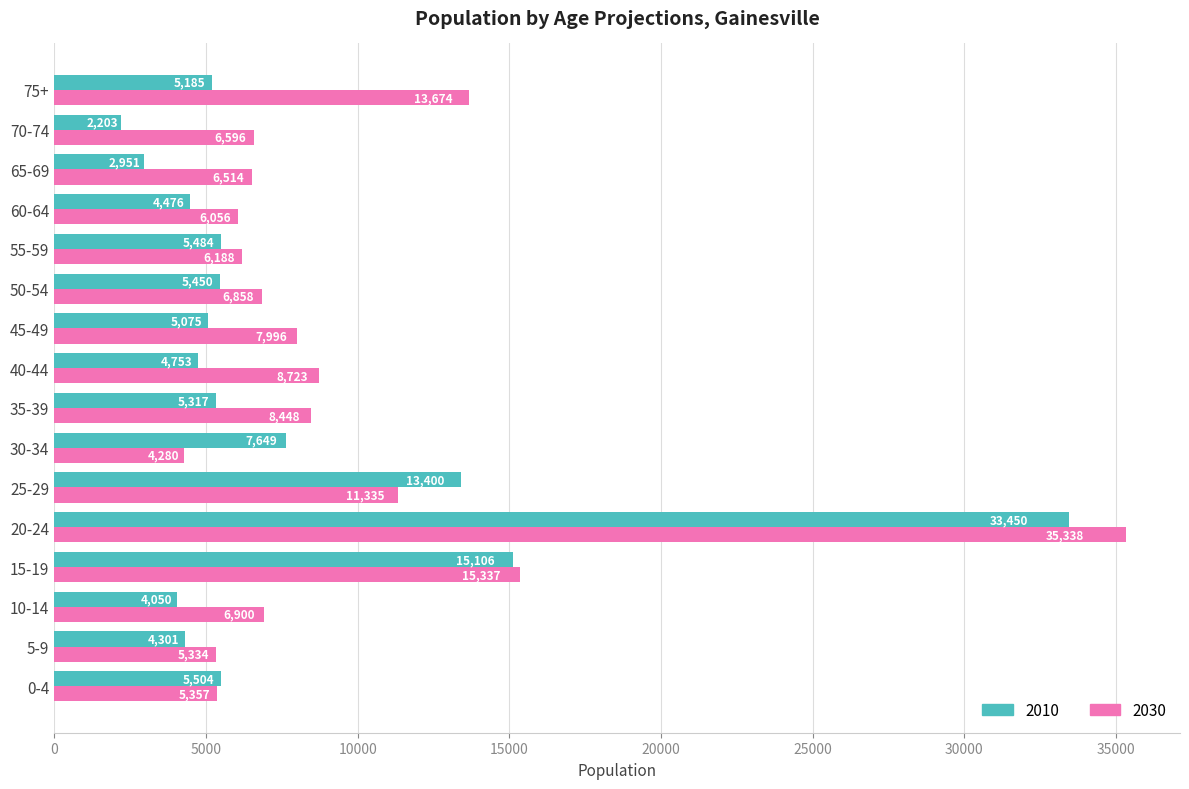

Between 5-9 and 15-19, which series saw the biggest shift?

2010